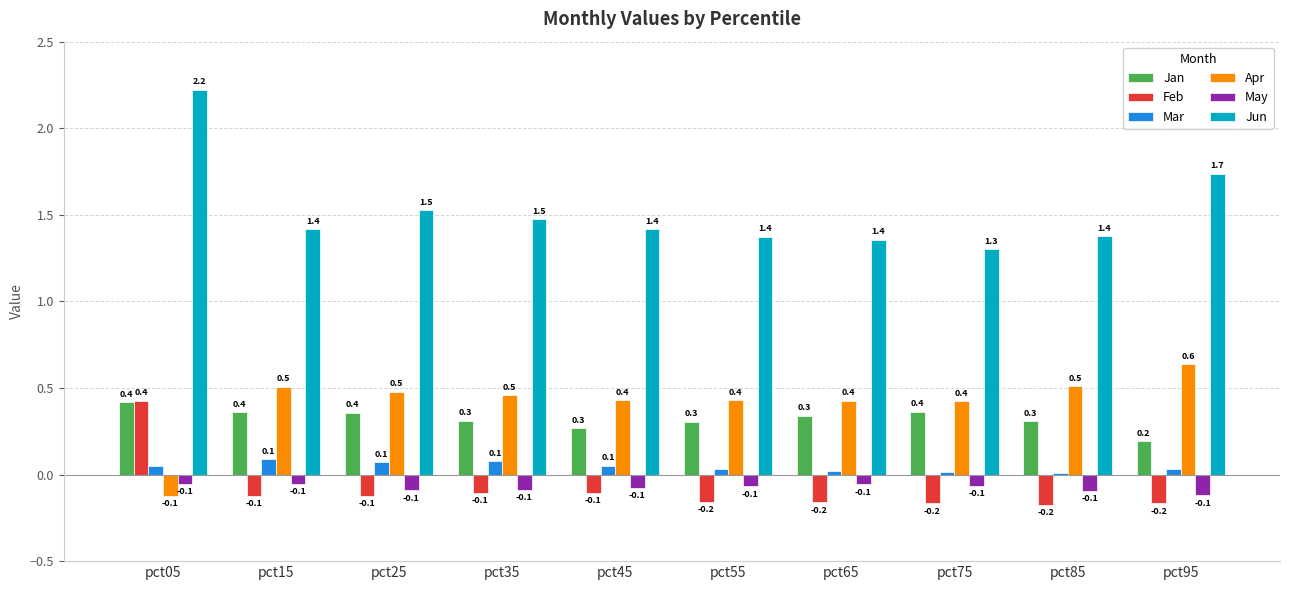

Between pct55 and pct95, which series saw the biggest shift?

Jun